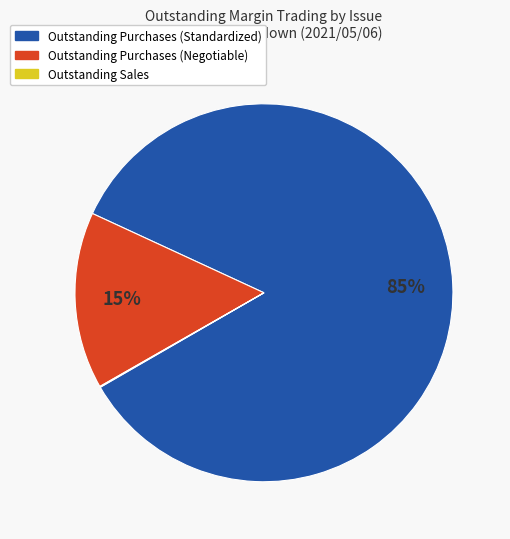

Is there a majority slice in this chart?

Yes